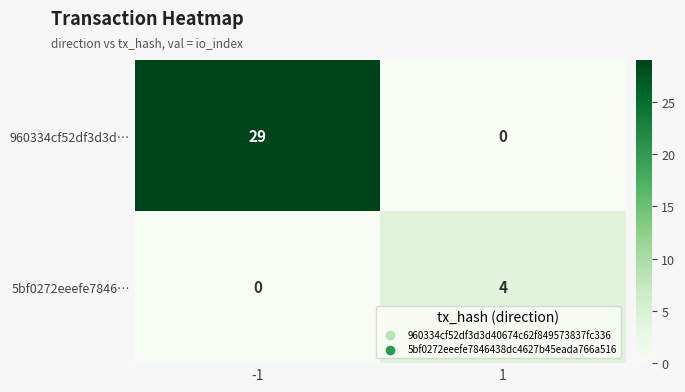

How many values in 960334cf52df3d3d… are above zero?

1